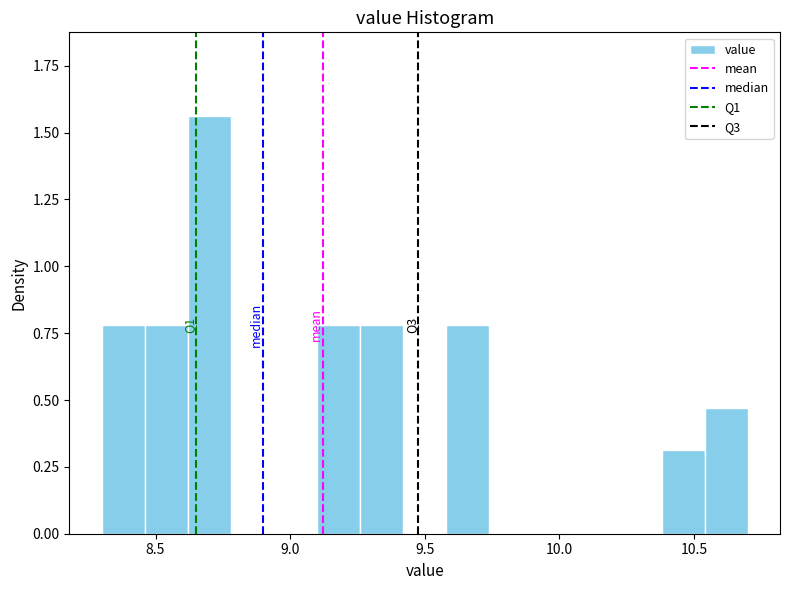

Around what value on the x-axis is the tallest bar? Give the approximate position of its centre, as read against the axis.

8.70